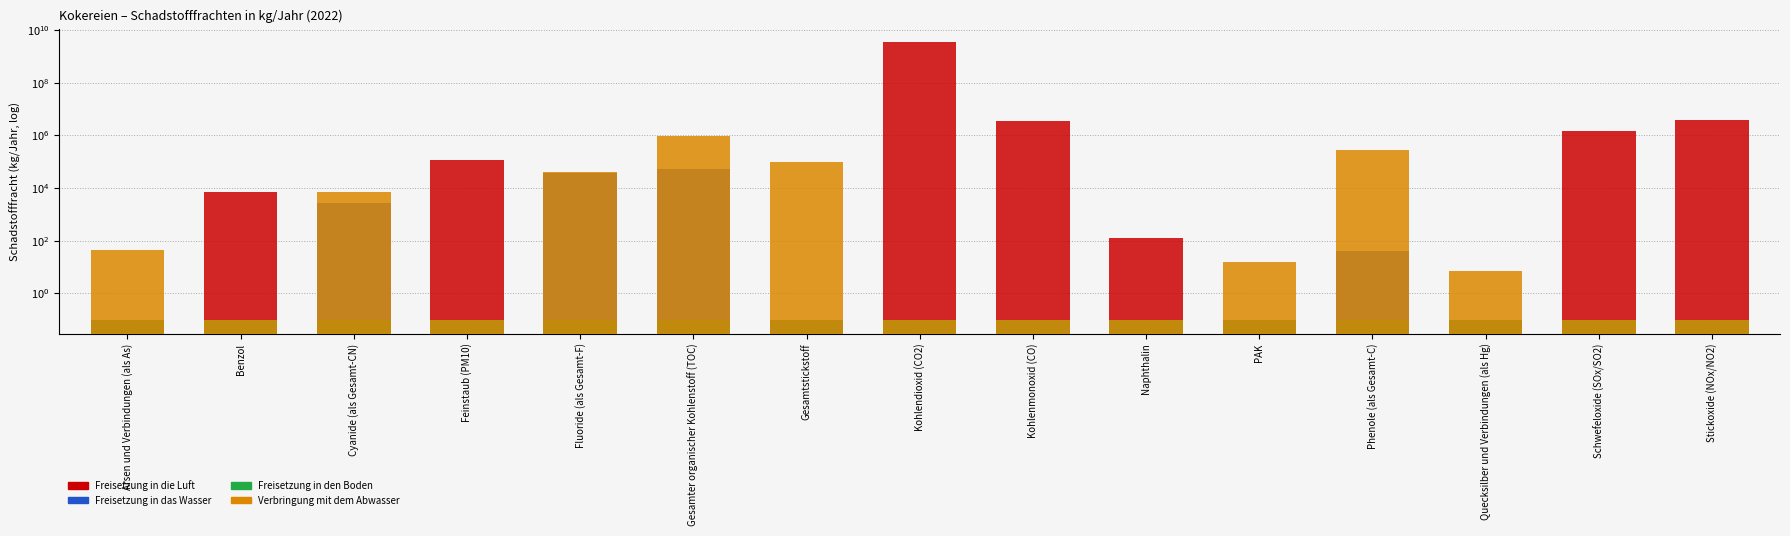

What is the label of the 14th bar from the left?

Schwefeloxide (SOx/SO2)